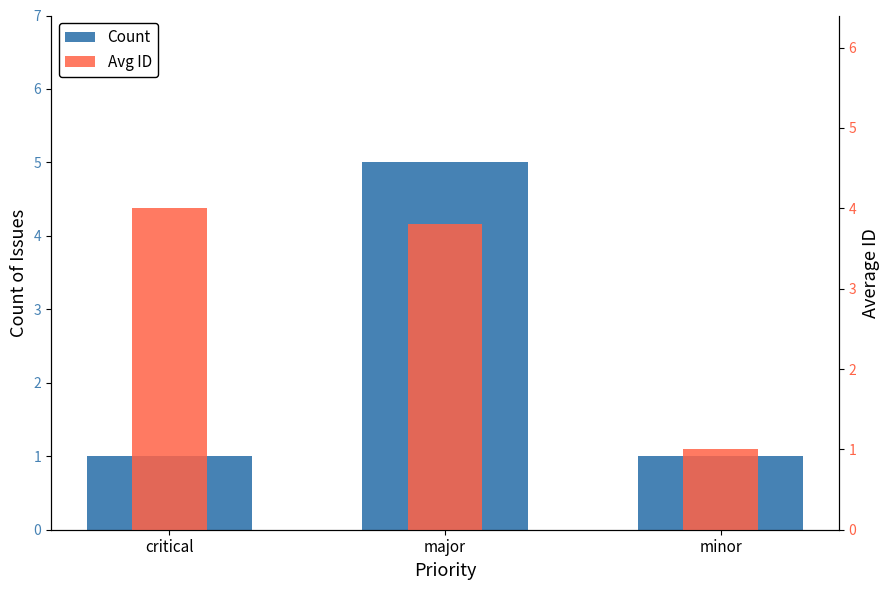

What is the difference between the Avg ID values at major and critical?

0.2